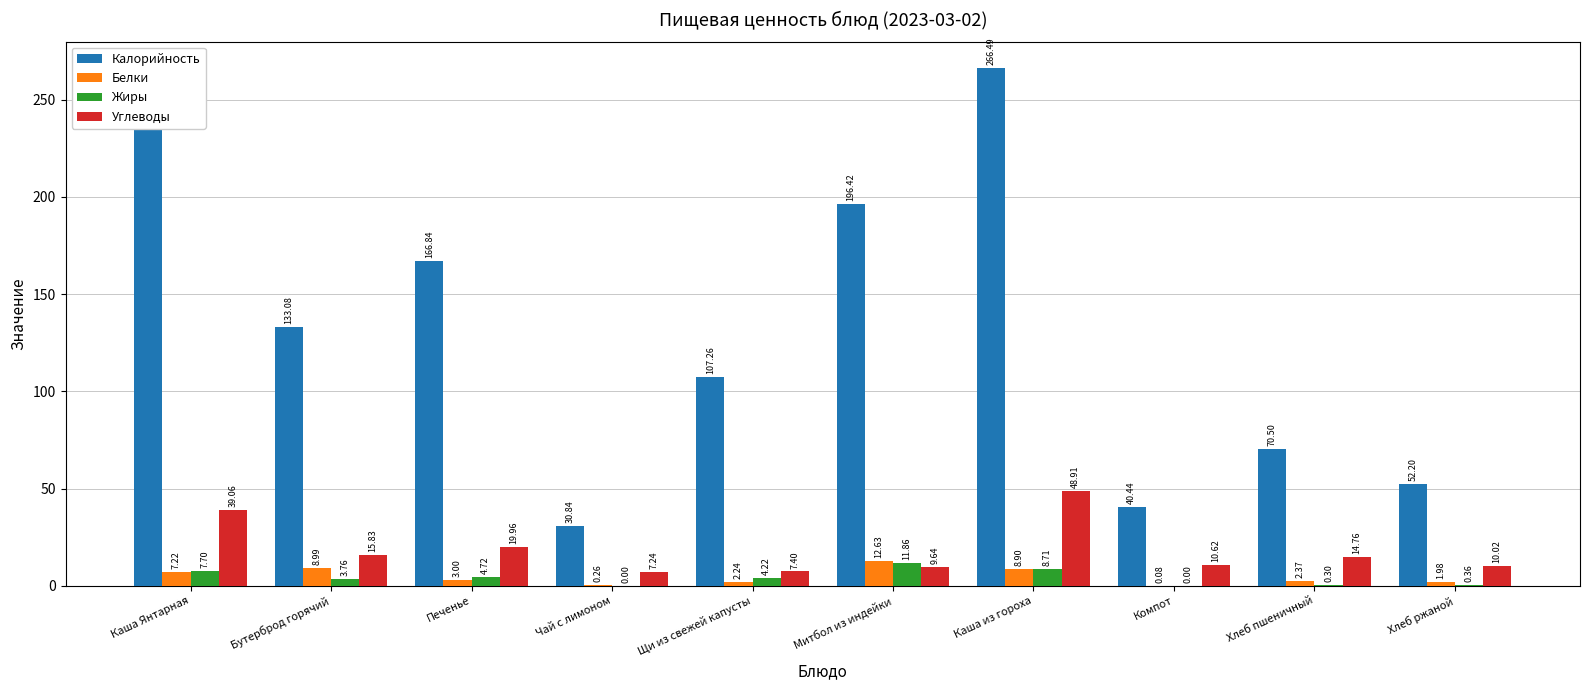

What is the sum of all Углеводы values?

183.4